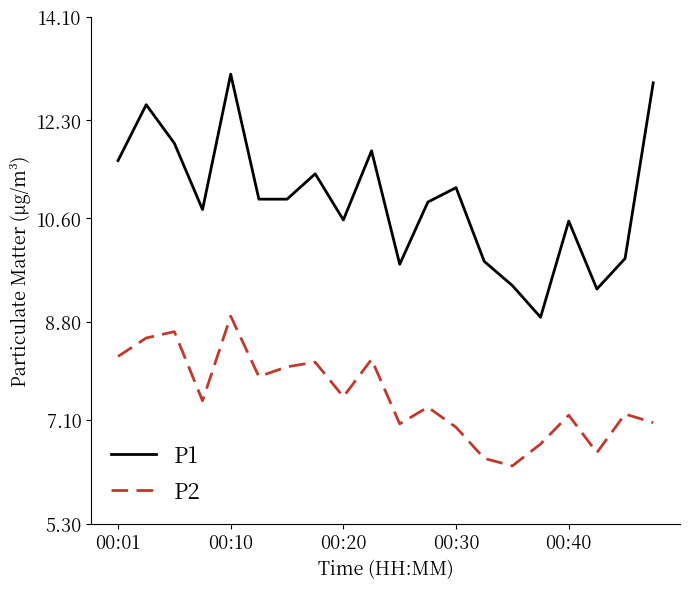

Which series has the widest spread of values?

P1